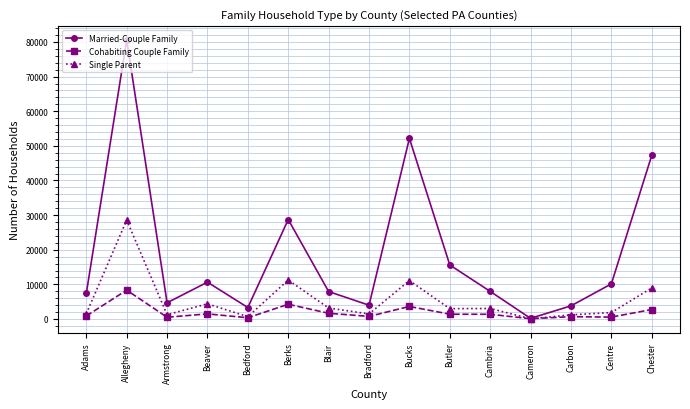

What is the difference between the maximum and minimum values in the Single Parent series?

28523